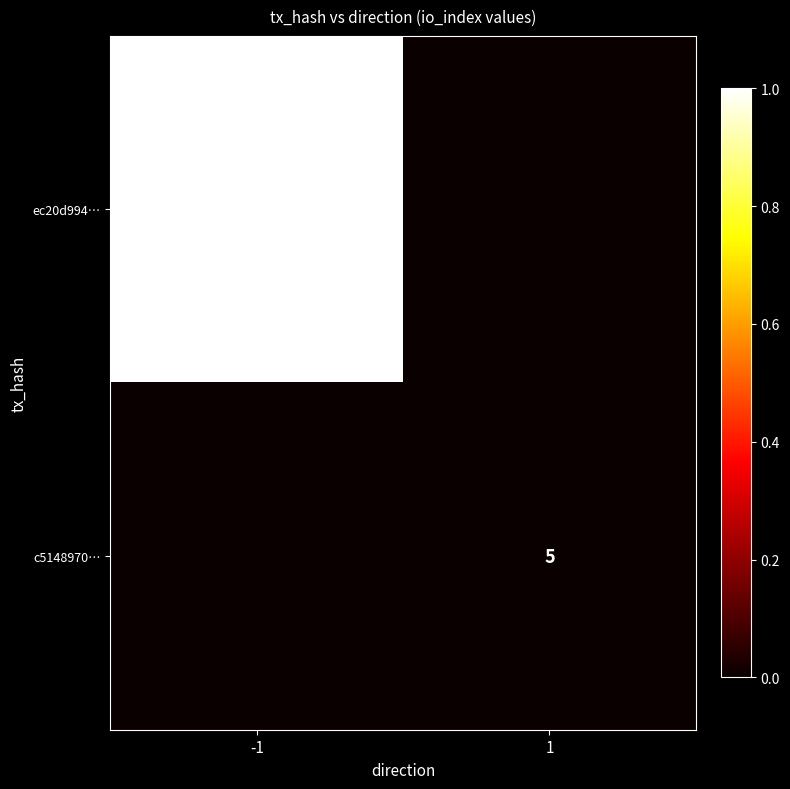

Is it true that c5148970… equals 9 at 1?

False